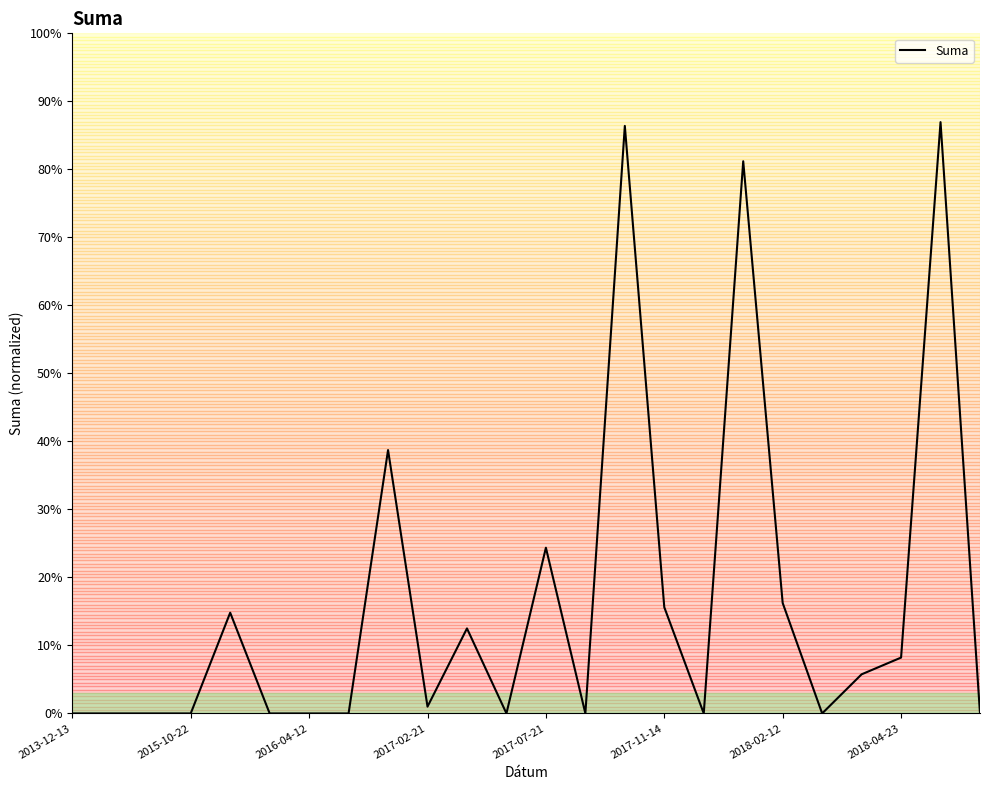

At which category does the chart reach its minimum across all series?

2013-12-13